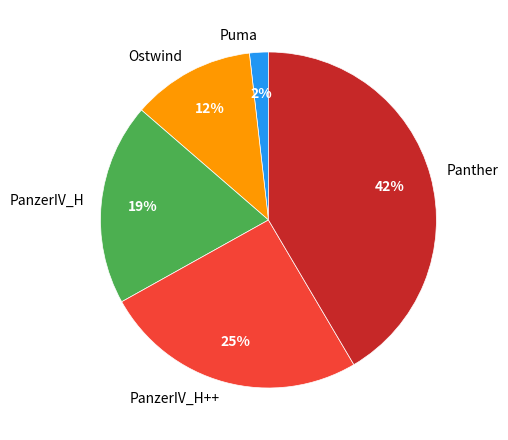

To the nearest percent, what percentage of the pie is Panther?

42%